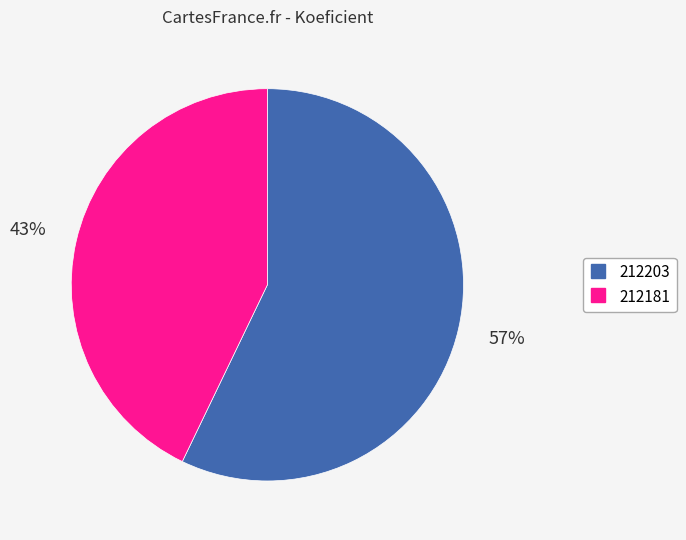

Which category has the smallest portion of the pie?

212181